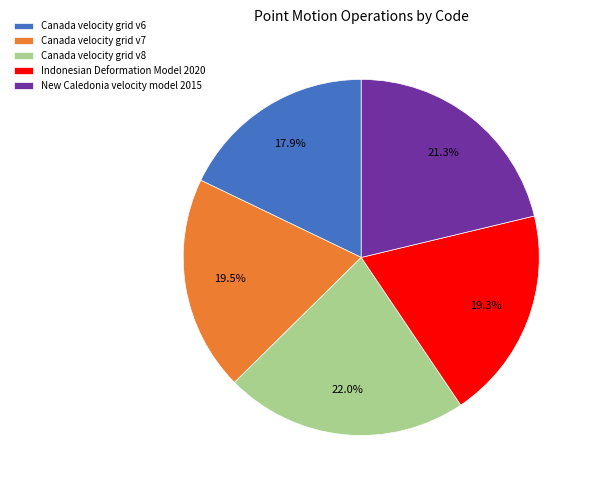

Combined, what portion of the pie is Indonesian Deformation Model 2020 and Canada velocity grid v6?

37.2%